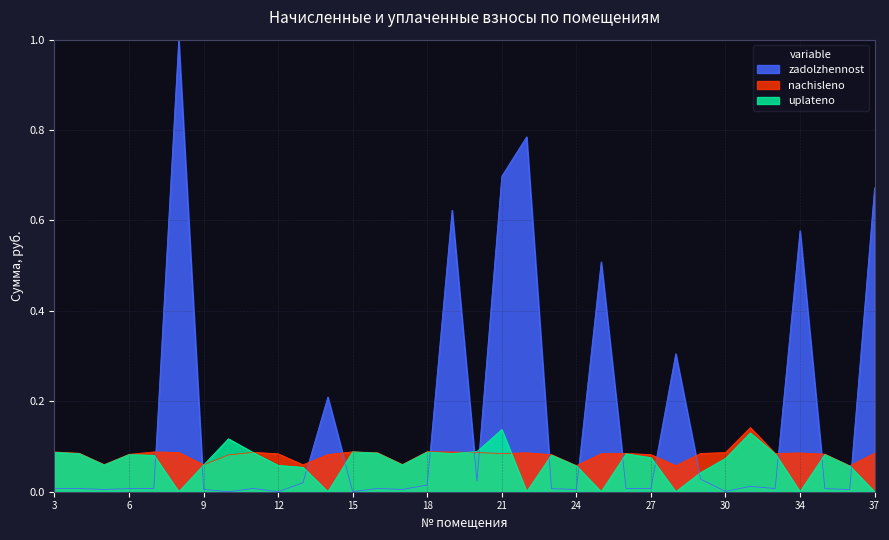

At which label is uplateno closest to 0?

8